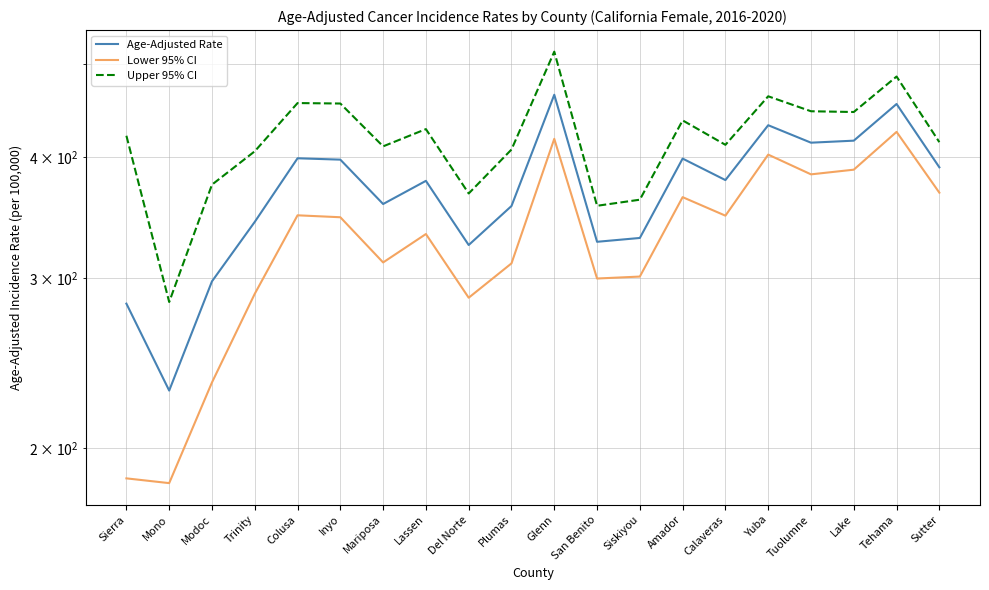

What is the difference between the second highest and second lowest values in the Lower 95% CI series?

231.8